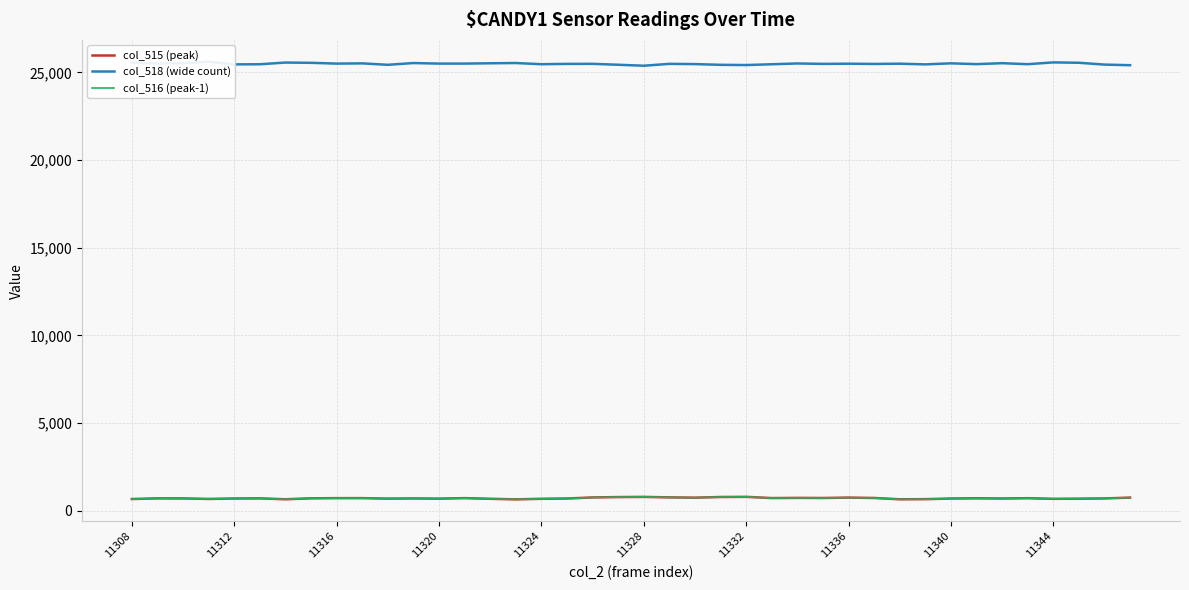

True or false: col_516 (peak-1) and col_518 (wide count) cross at least once.

False